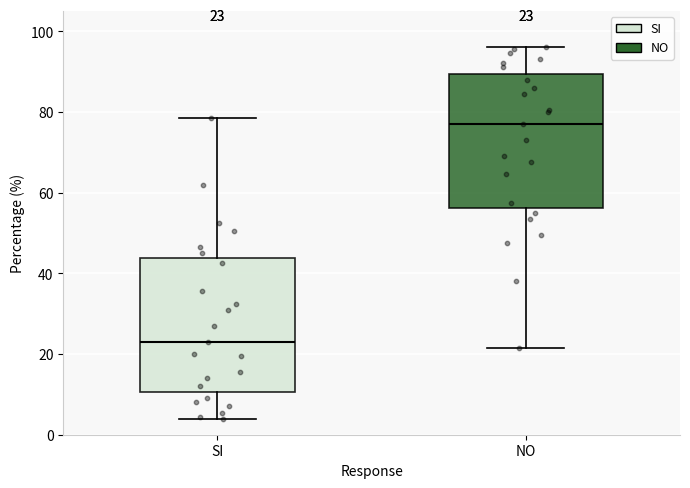

Which box has the lowest median line?

SI